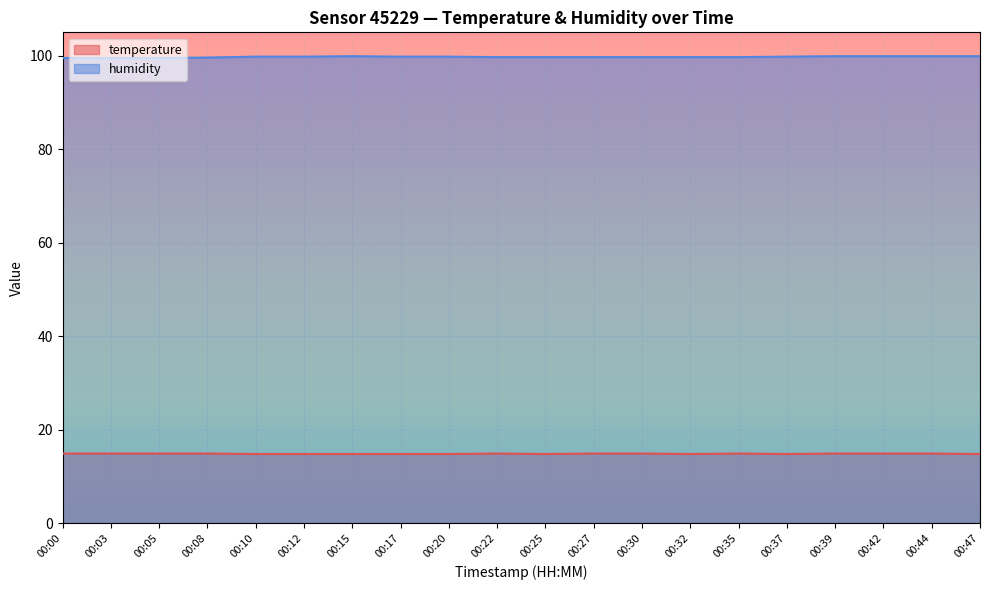

How many lines are shown in the chart?

2